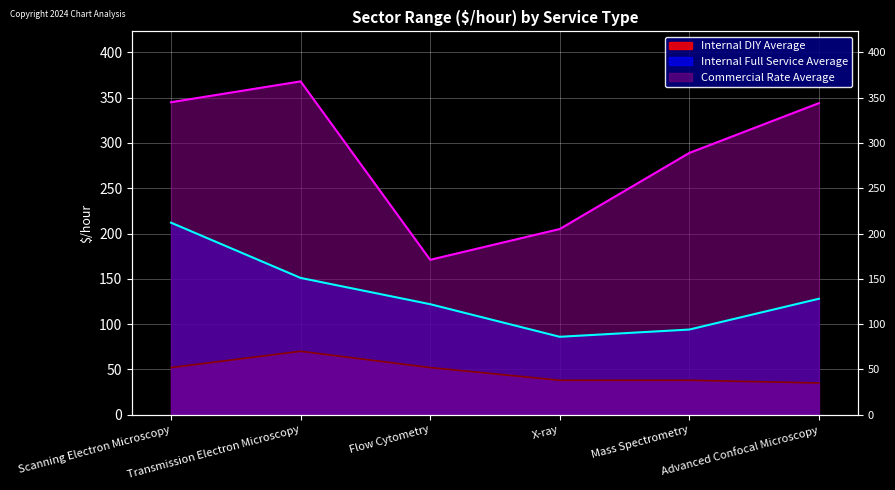

Reading left to right, transcribe all the data shown in this chart.

Internal DIY Average: Scanning Electron Microscopy=52	Transmission Electron Microscopy=70	Flow Cytometry=52	X-ray=38	Mass Spectrometry=38	Advanced Confocal Microscopy=35
Internal Full Service Average: Scanning Electron Microscopy=212	Transmission Electron Microscopy=151	Flow Cytometry=122	X-ray=86	Mass Spectrometry=94	Advanced Confocal Microscopy=128
Commercial Rate Average: Scanning Electron Microscopy=345	Transmission Electron Microscopy=368	Flow Cytometry=171	X-ray=205	Mass Spectrometry=289	Advanced Confocal Microscopy=344